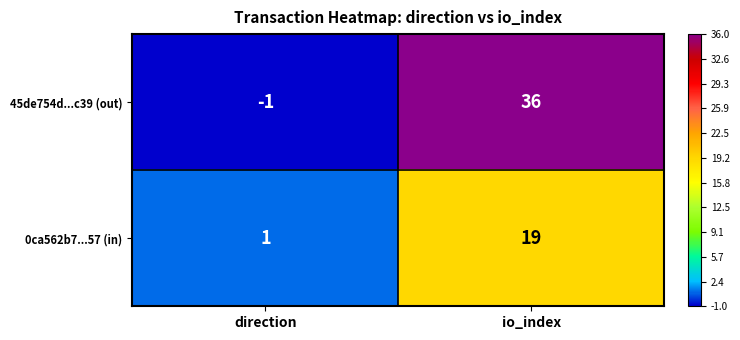

At which label is 0ca562b7...57 (in) closest to 10?

direction